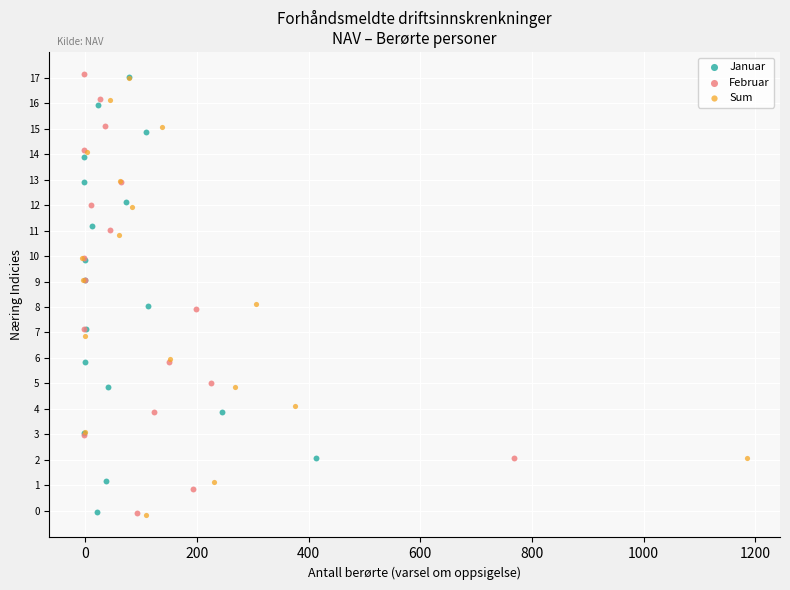

Which series has the widest spread of Y values?

Februar